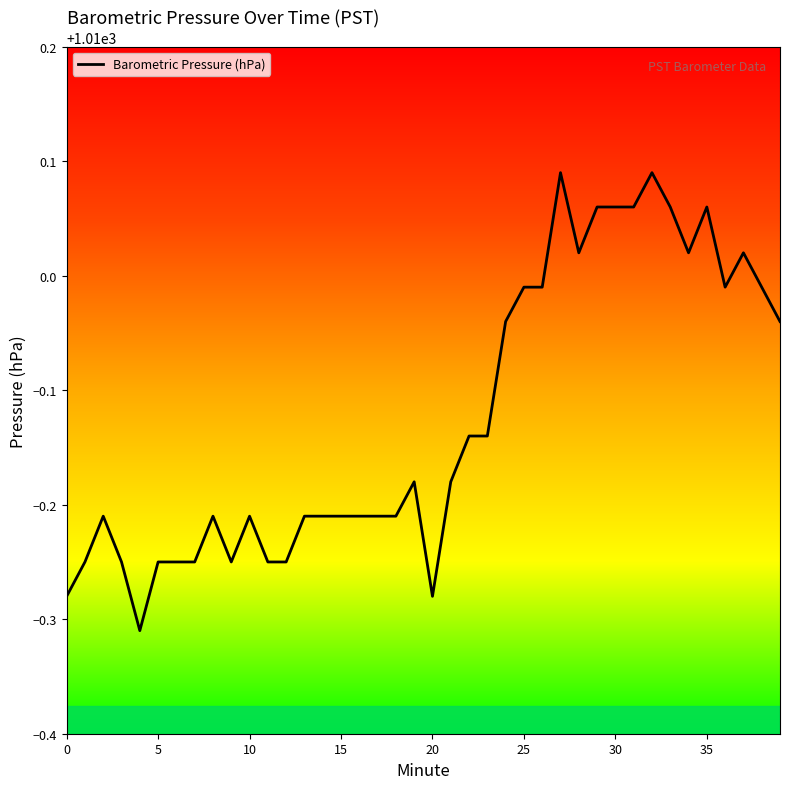

How many lines are shown in the chart?

1